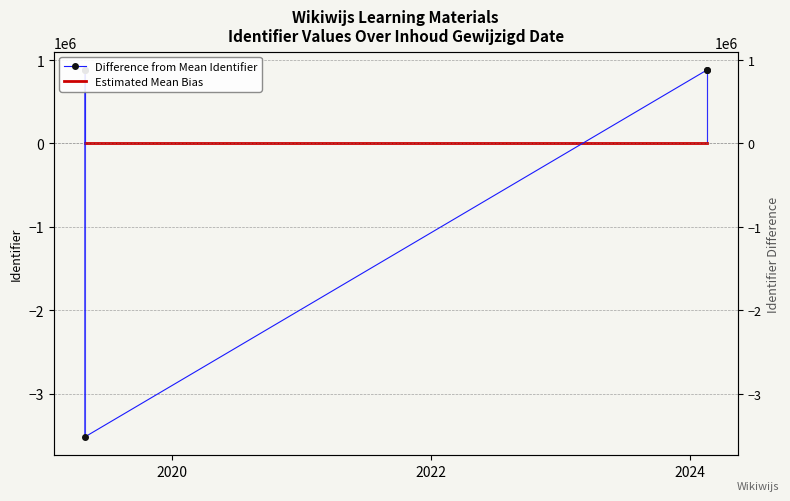

What are all the series names shown in the legend?

Difference from Mean Identifier, Estimated Mean Bias